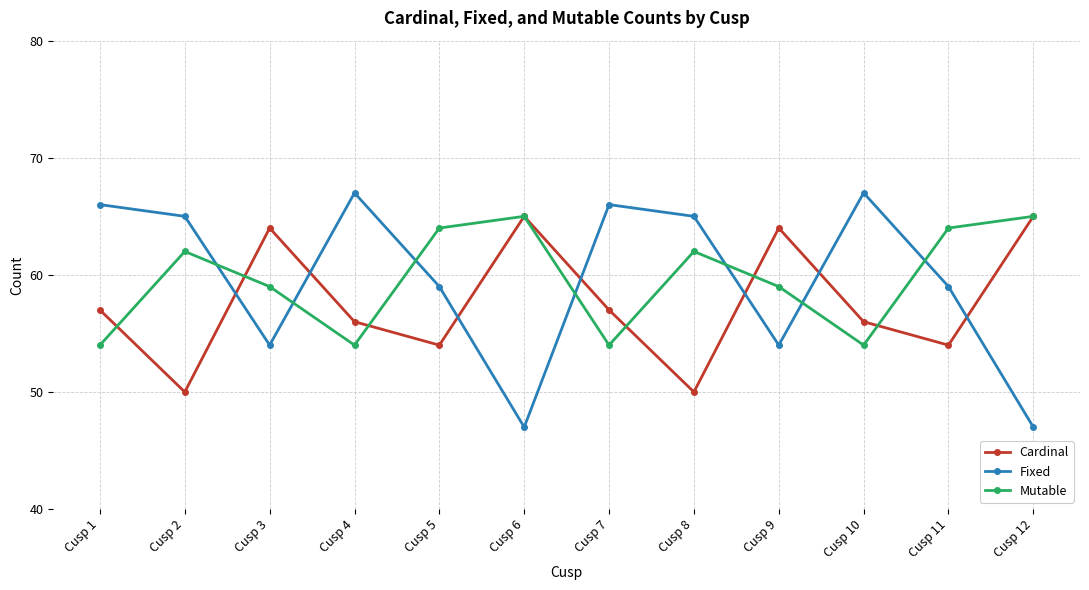

Is this an area chart (filled region under the line)?

No